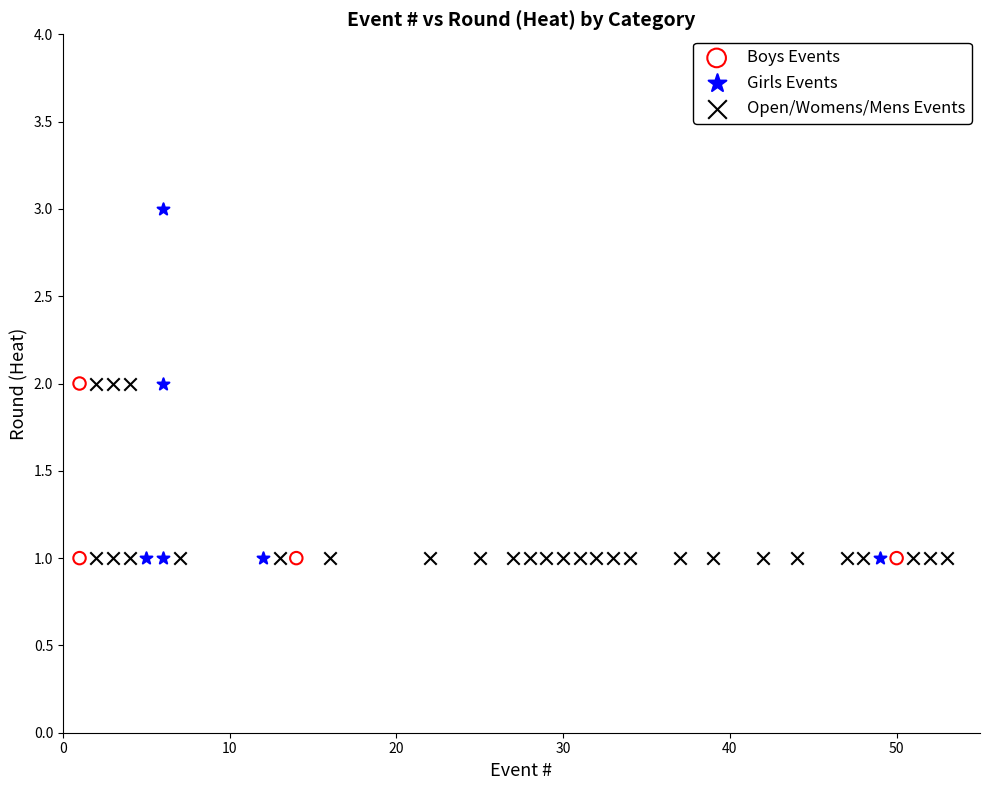

Which series reaches the maximum Y coordinate?

Girls Events